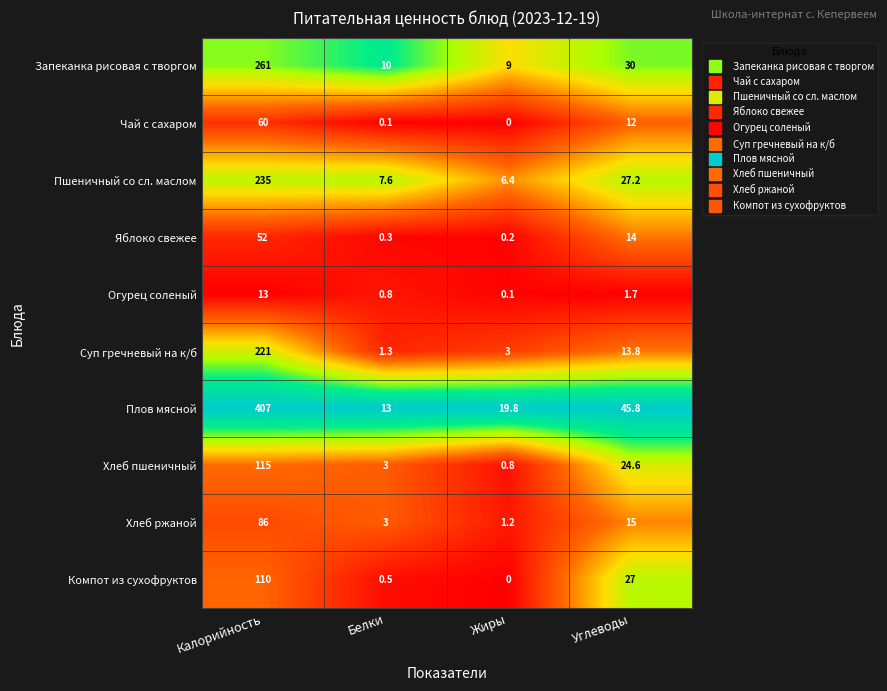

What is the spread (max minus min) of values at Калорийность?

394.0